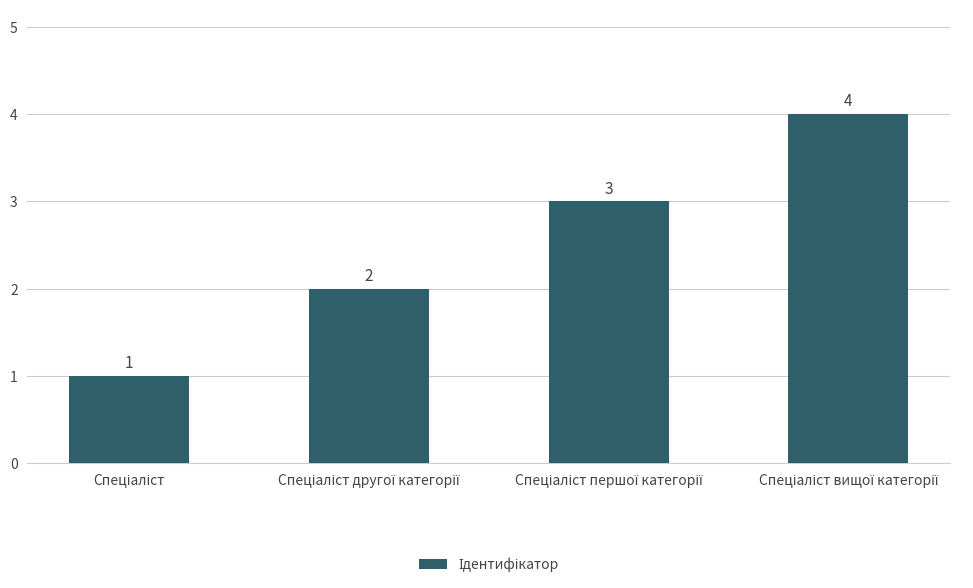

What is the difference between the maximum and minimum values?

3